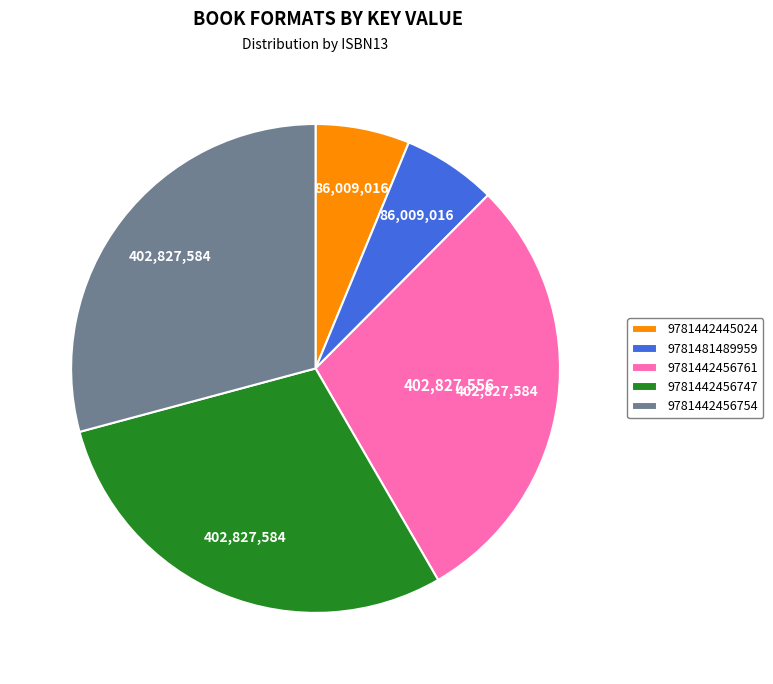

Count the number of slices in the pie.

5